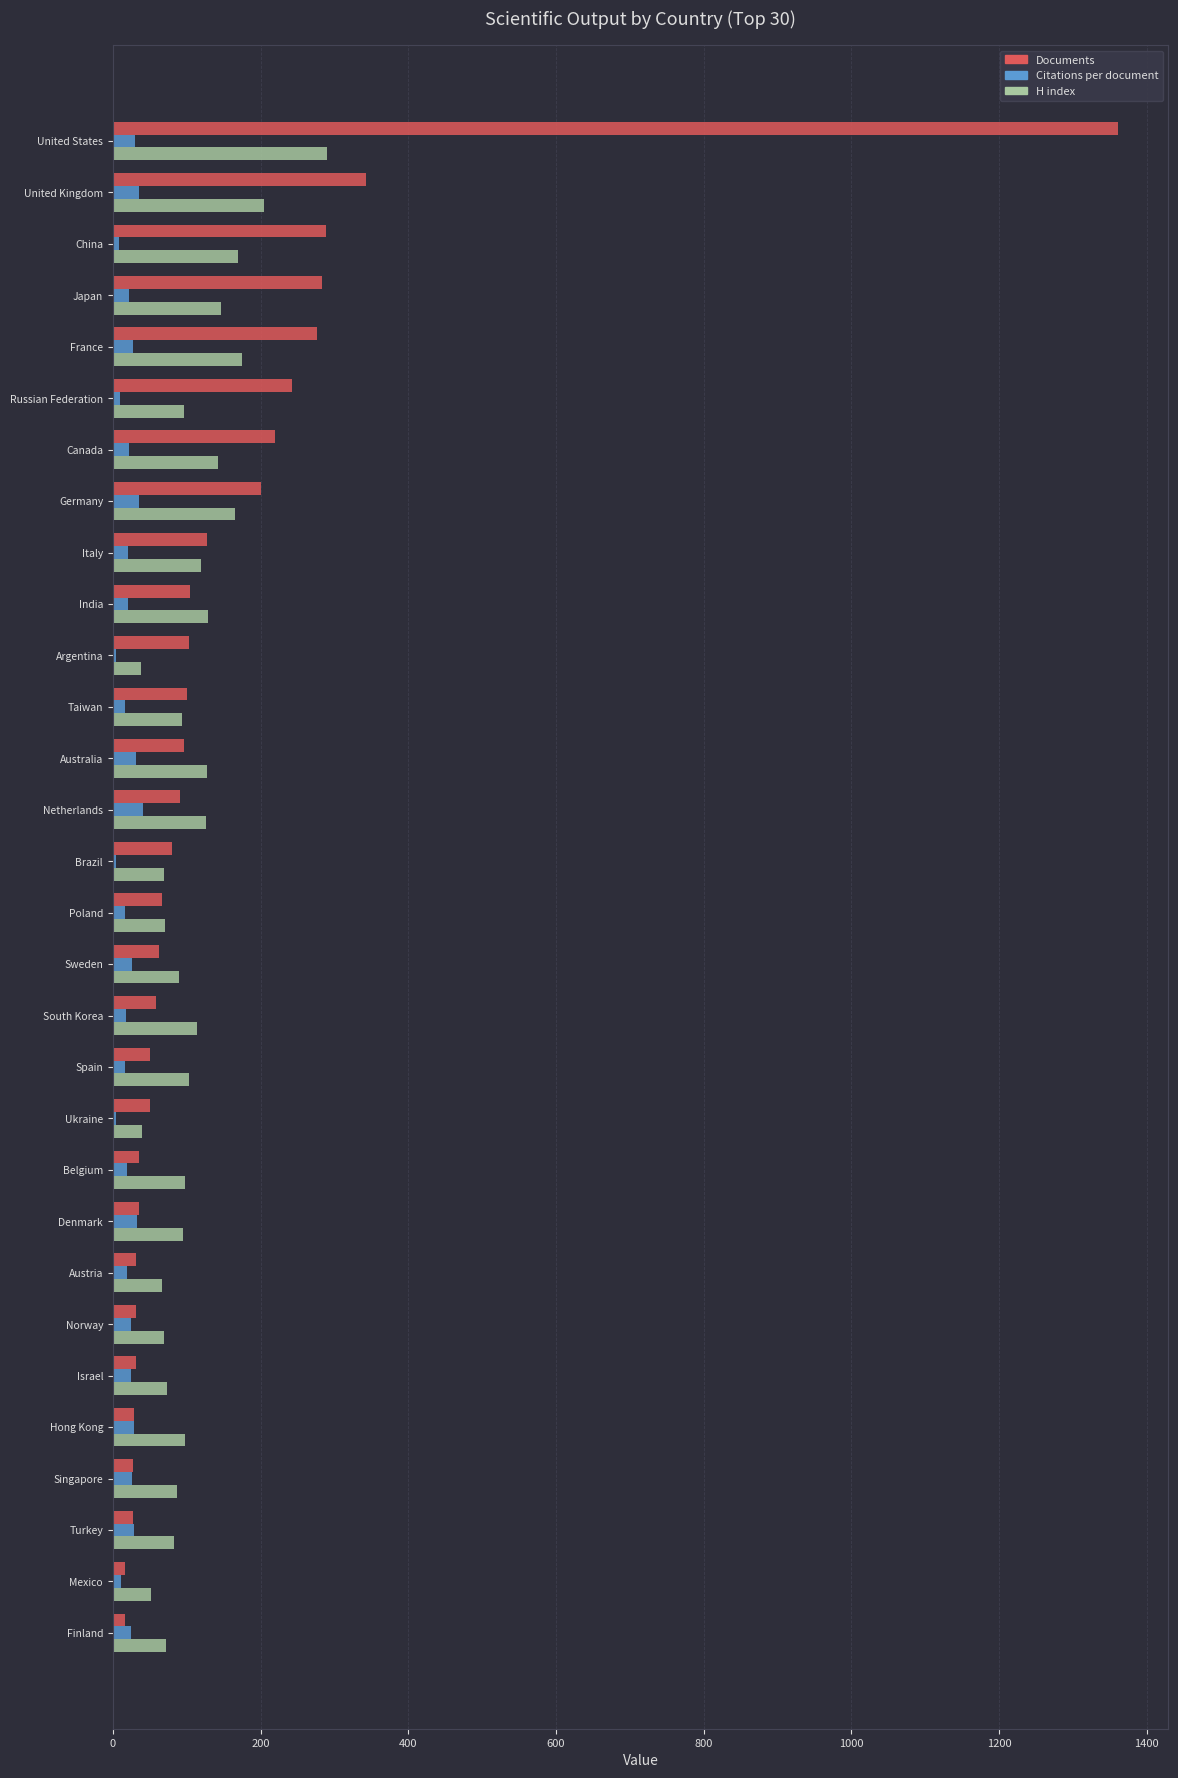

What is the maximum value for H index?

290.0